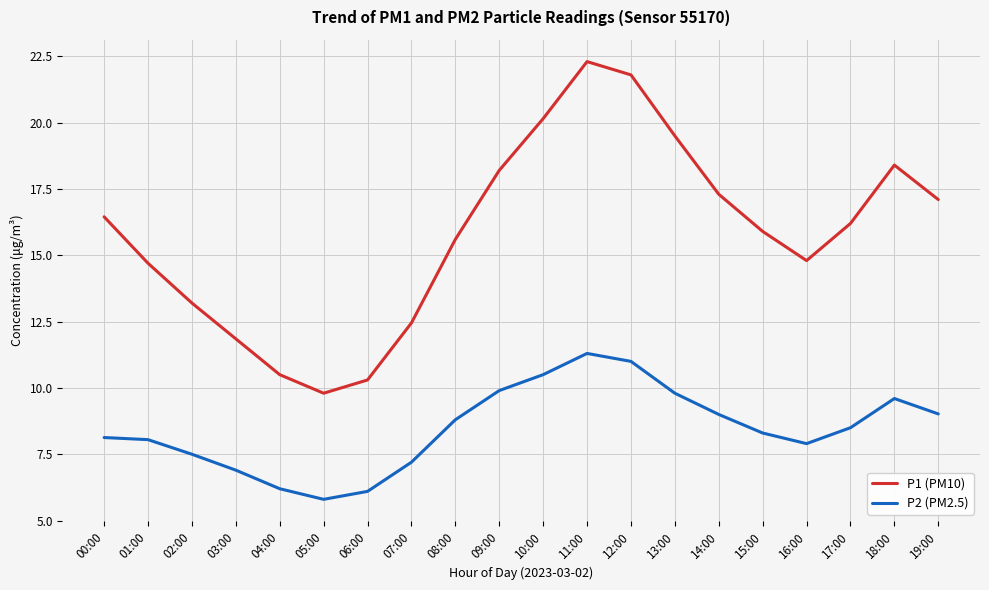

At which category does the chart reach its peak across all series?

11:00